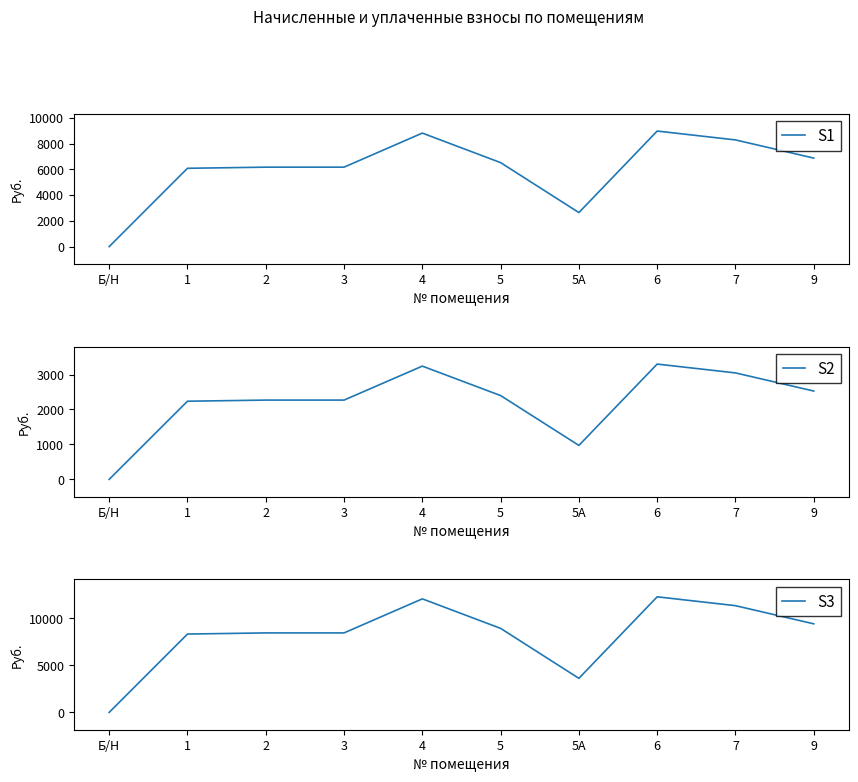

Which category has the lowest value in the задолженность (пени) series?

Б/Н